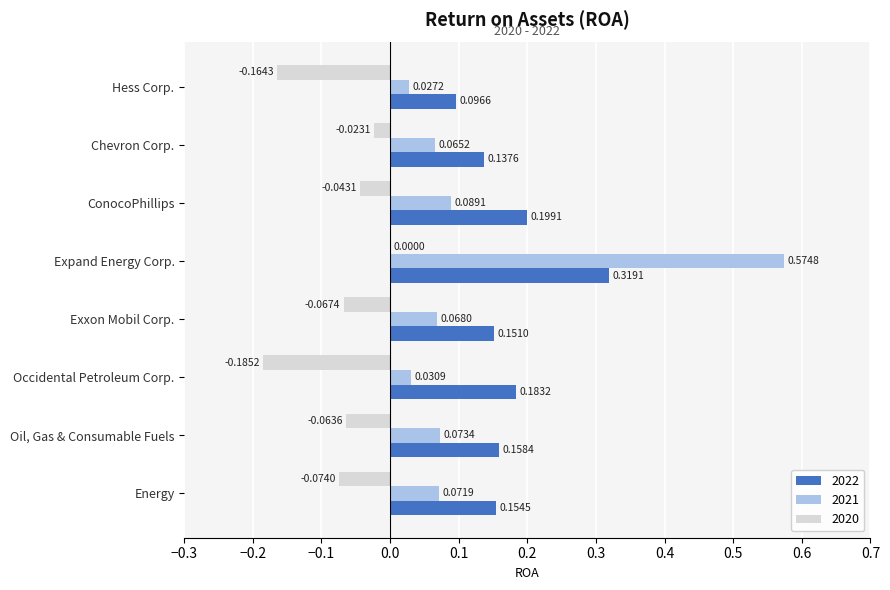

What are all the series names shown in the legend?

2022, 2021, 2020